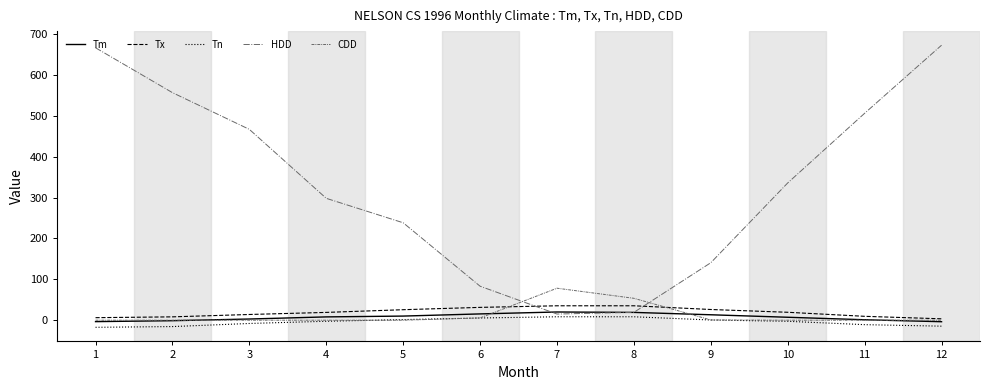

What are all the series names shown in the legend?

Tm, Tx, Tn, HDD, CDD